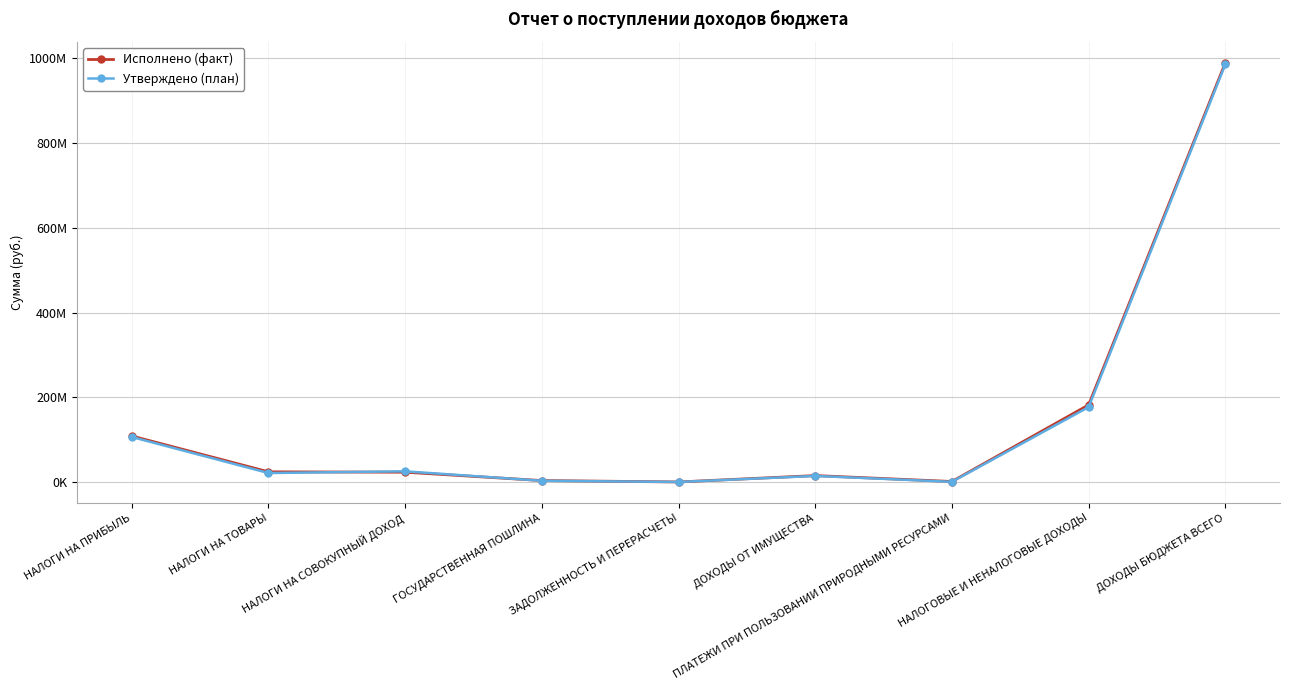

Does the chart have visible grid lines?

Yes